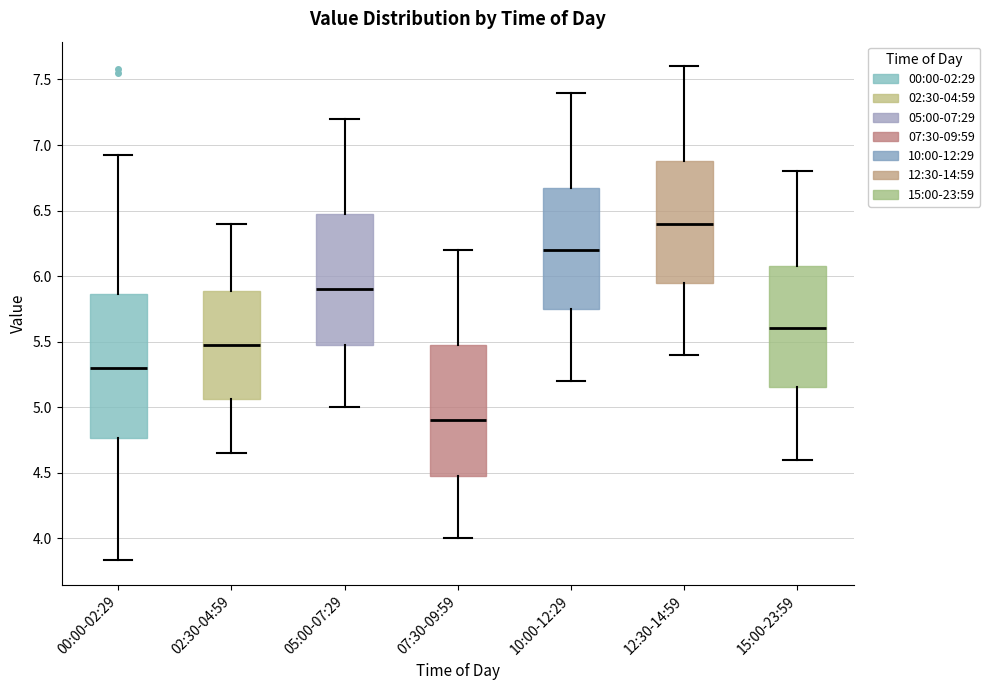

Reading left to right, read every box against the y-axis: the position of its median line, the range the box covers, and the ends of its whiskers. The values are not printed on the chart, so give them approximately, as read against the axis.

00:00-02:29: median 5.30, box 4.75 to 5.85, whiskers 3.85 to 6.90
02:30-04:59: median 5.50, box 5.05 to 5.90, whiskers 4.65 to 6.40
05:00-07:29: median 5.90, box 5.50 to 6.50, whiskers 5.00 to 7.20
07:30-09:59: median 4.90, box 4.50 to 5.50, whiskers 4.00 to 6.20
10:00-12:29: median 6.20, box 5.75 to 6.70, whiskers 5.20 to 7.40
12:30-14:59: median 6.40, box 5.95 to 6.90, whiskers 5.40 to 7.60
15:00-23:59: median 5.60, box 5.15 to 6.10, whiskers 4.60 to 6.80